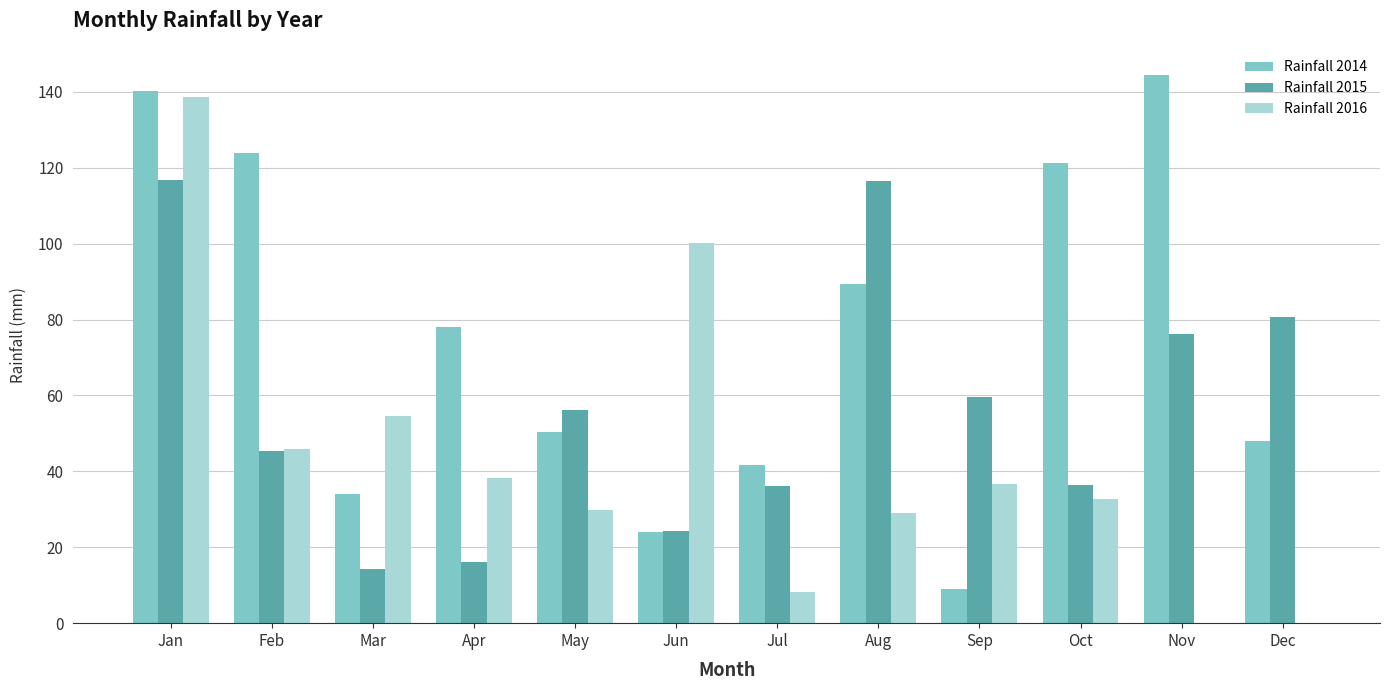

What is the maximum value shown in the chart?

144.4